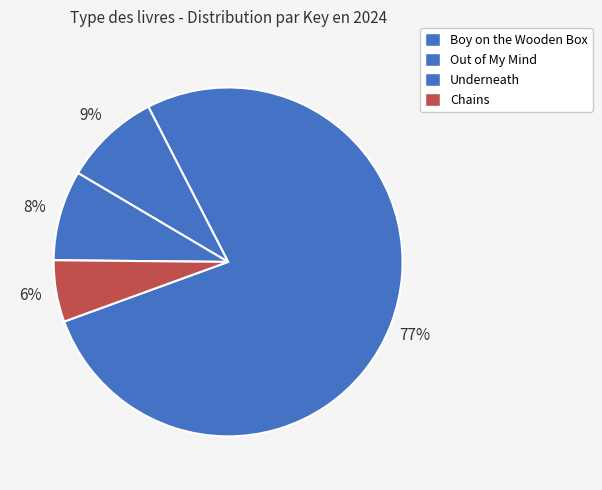

Count the number of slices in the pie.

4